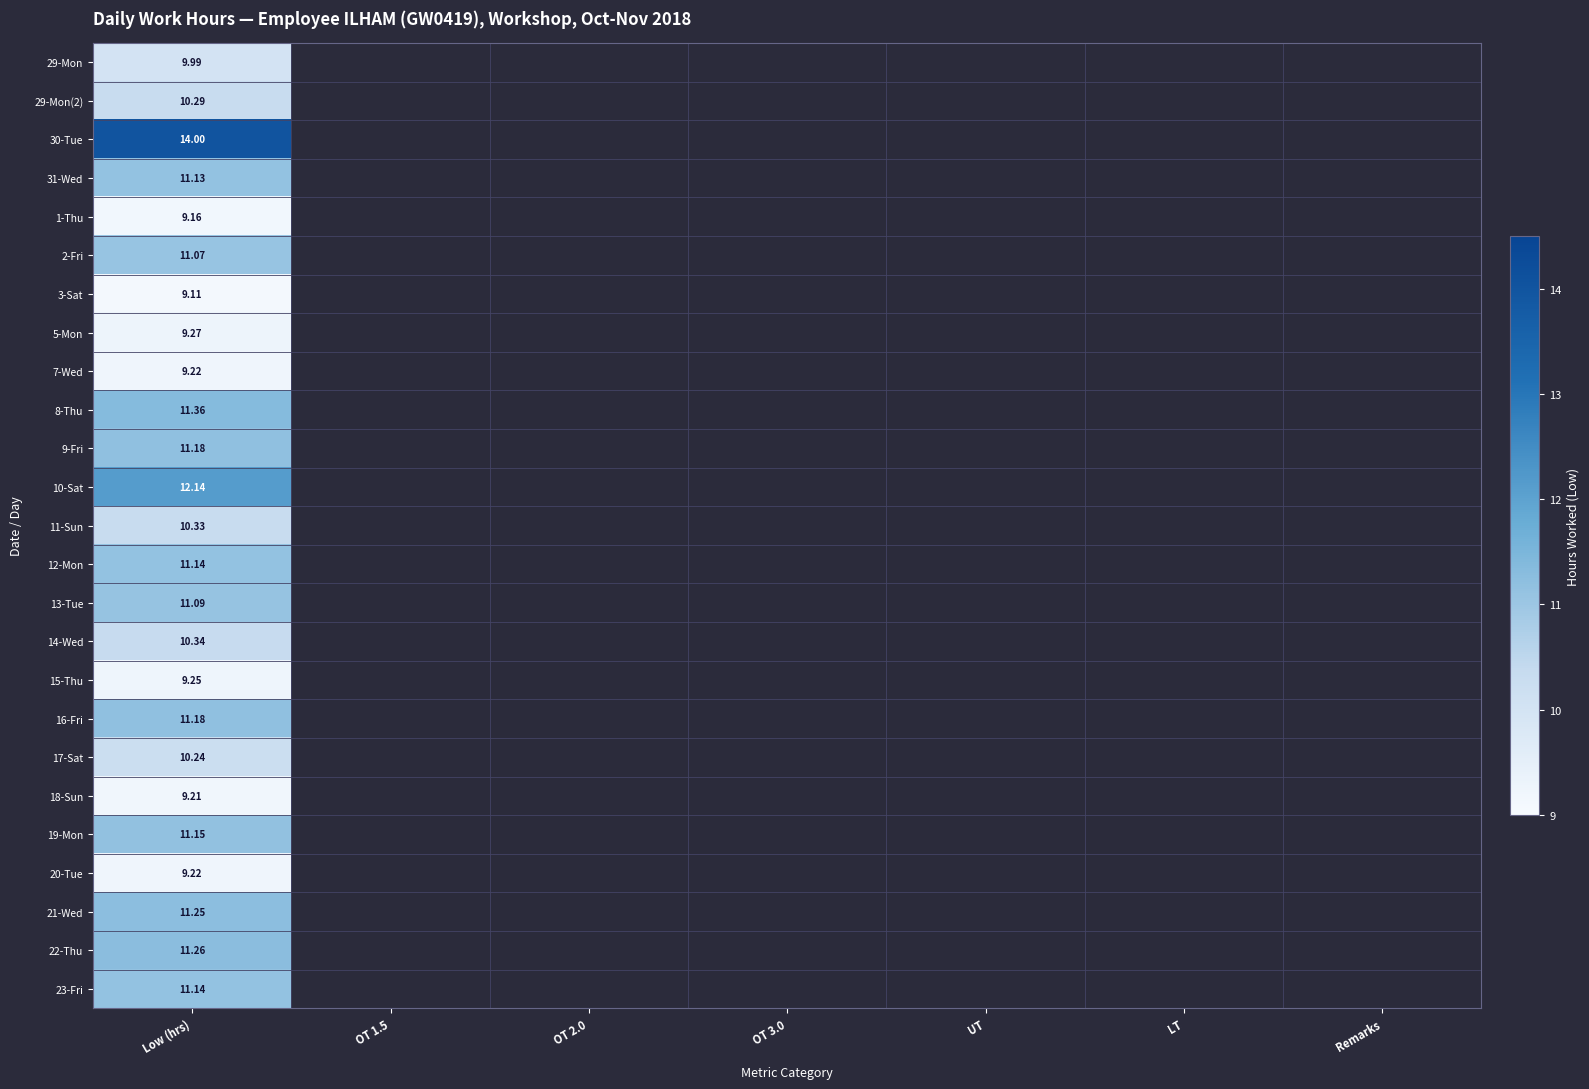

At which category is the sum across all series the highest?

Low (hrs)